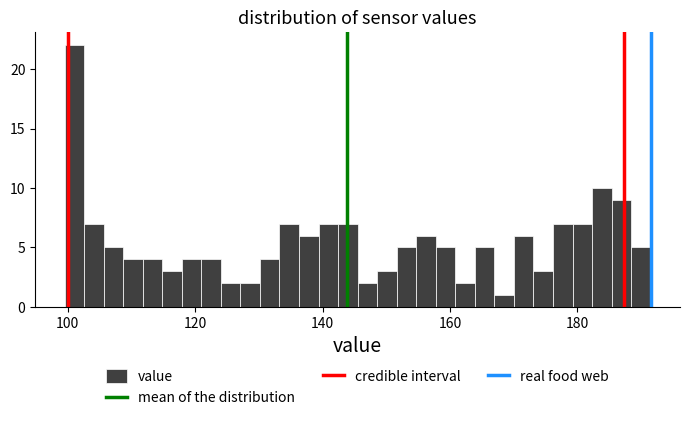

Around what value on the x-axis is the tallest bar? Give the approximate position of its centre, as read against the axis.

102